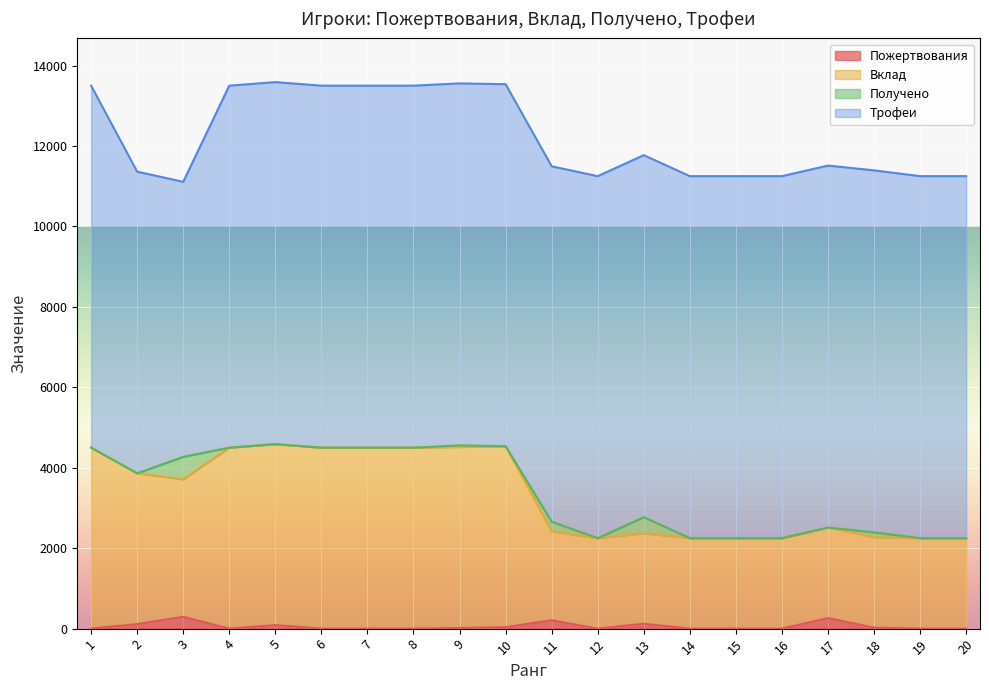

Does the chart display data point markers on the line(s)?

No